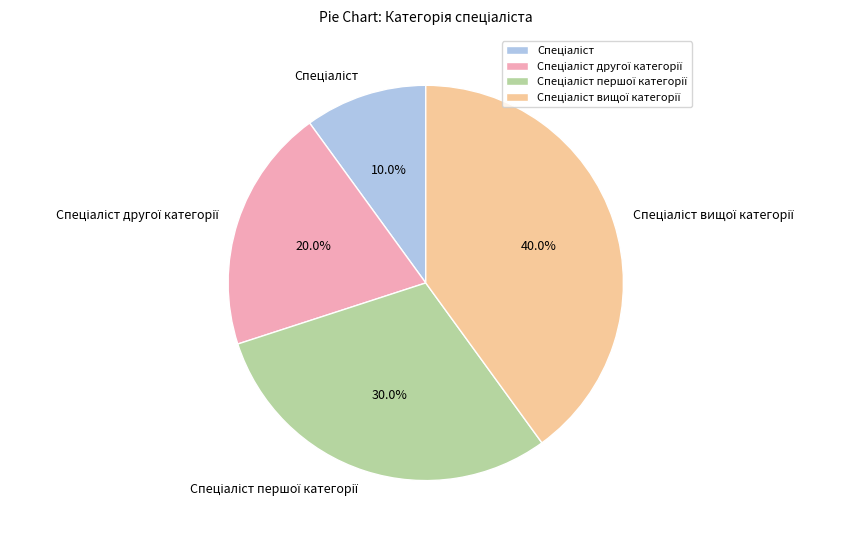

Is there a majority slice in this chart?

No